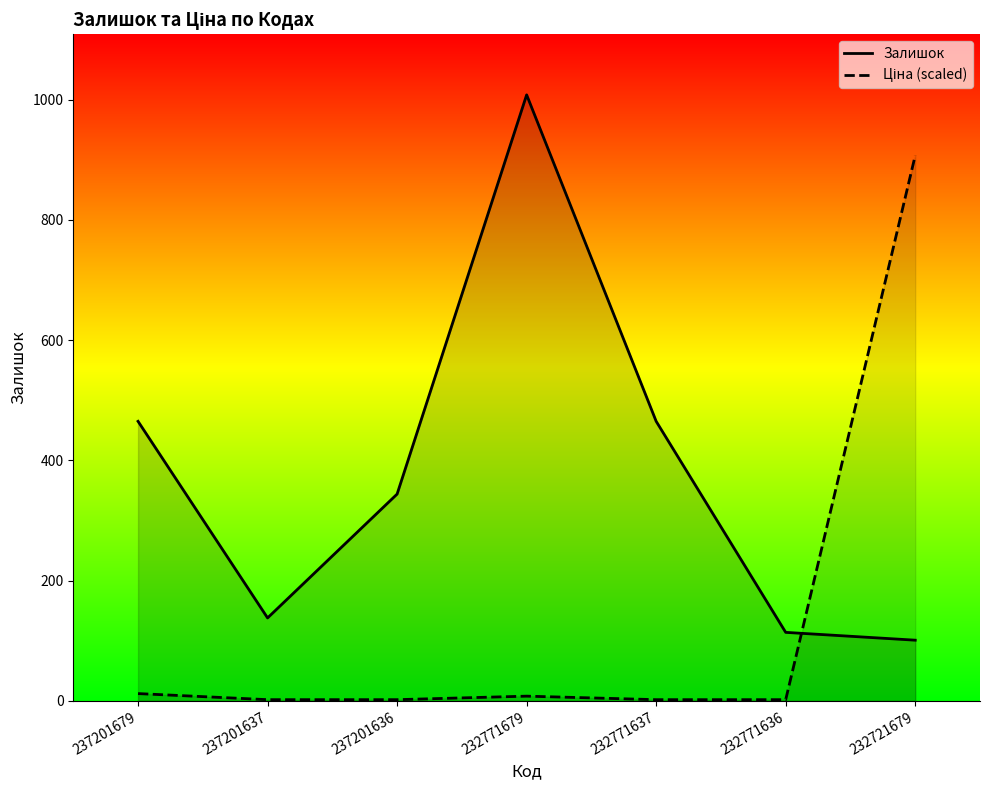

True or false: Ціна (scaled) has a value of 11.5 at 232771679.

False